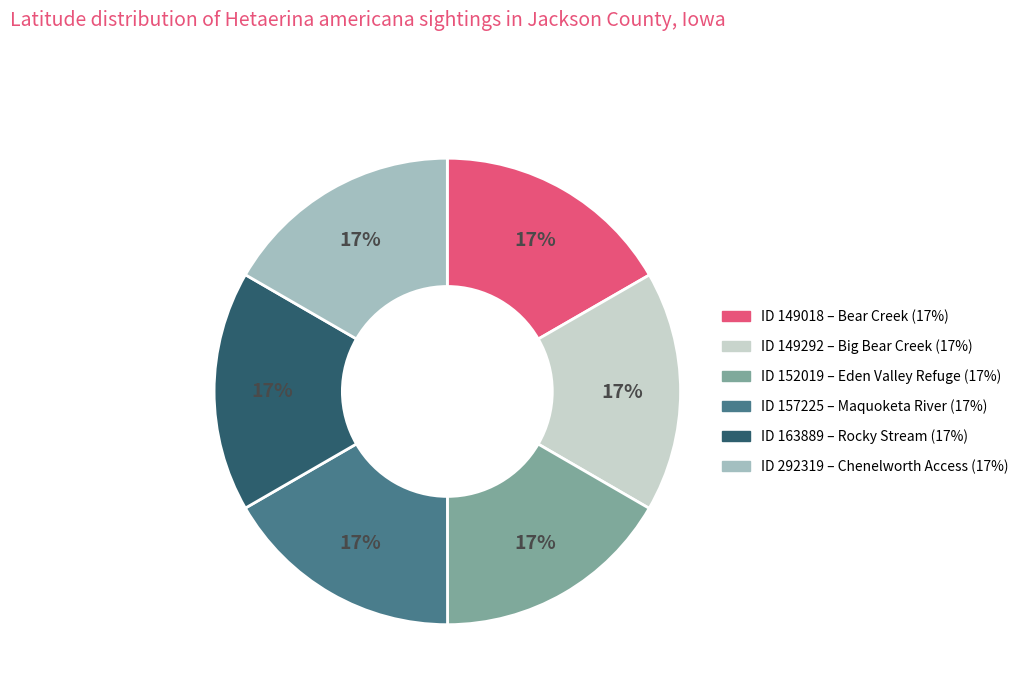

To the nearest percent, what is the average slice percentage?

17%